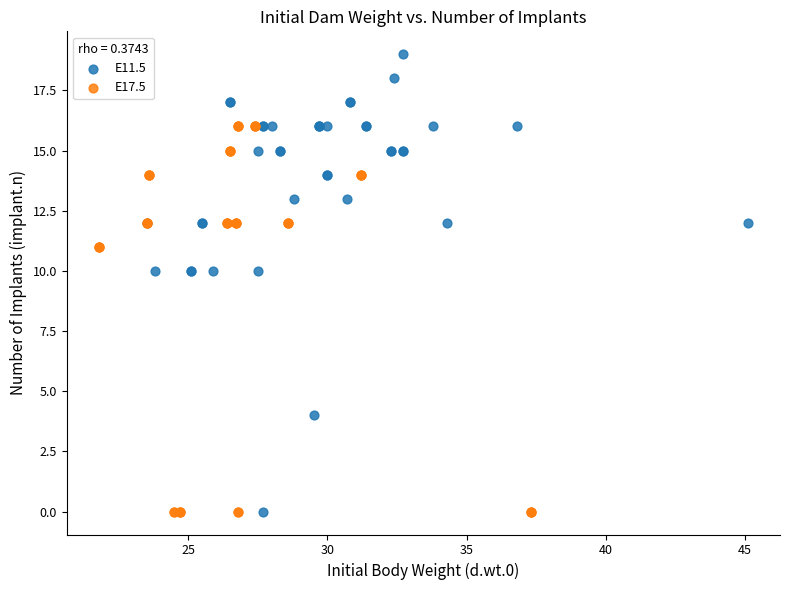

Which series contains the highest Y value?

E11.5